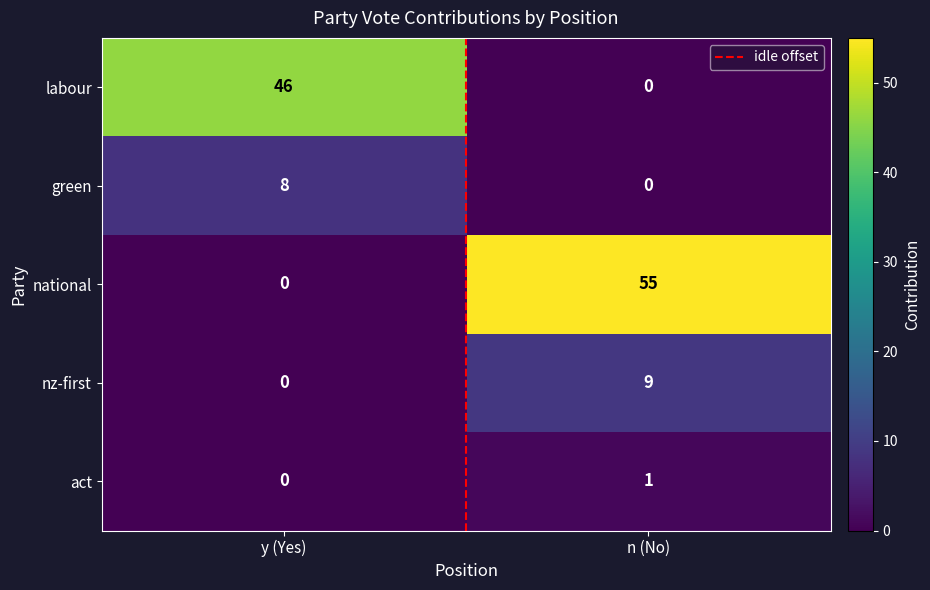

What is the sum of the nz-first values at y (Yes) and n (No)?

9